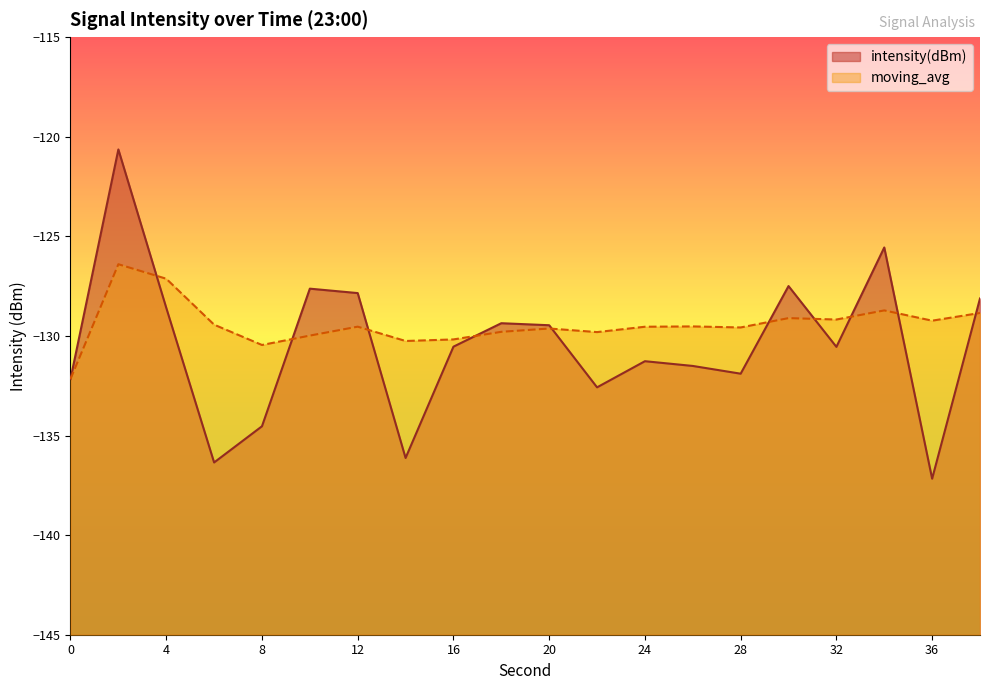

The intensity(dBm) series shows -226.1 at 36. True or false?

False